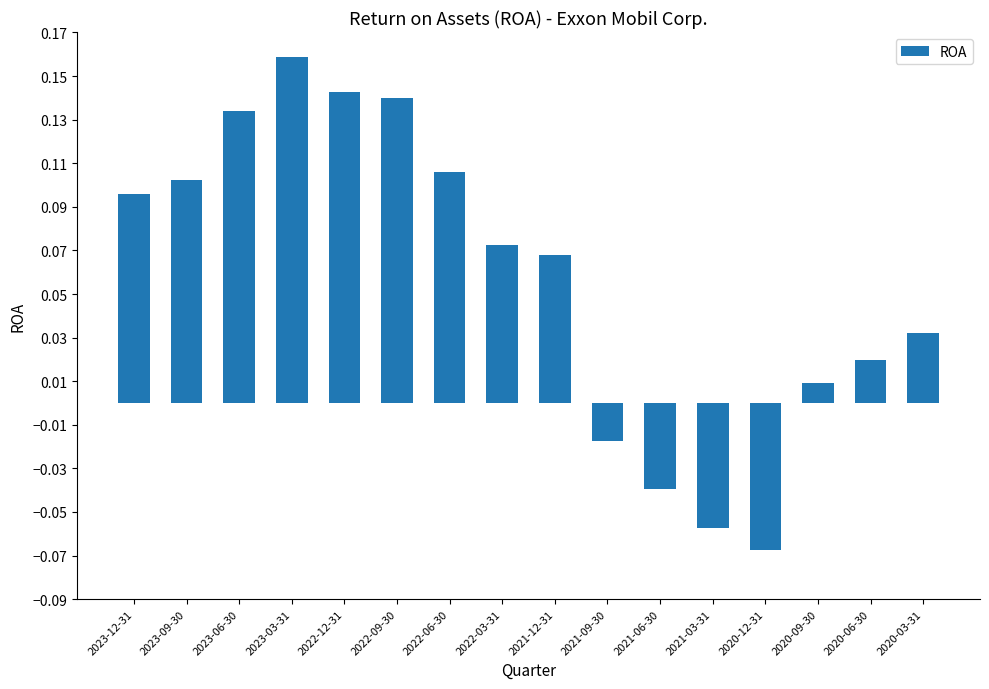

What is the label of the 5th bar from the left?

2022-12-31